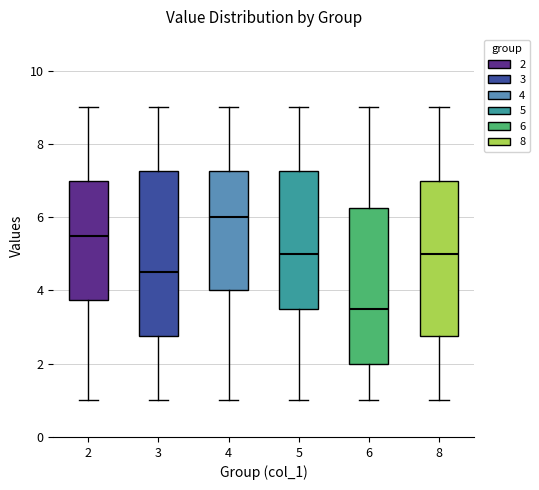

Which box has the lowest median line?

6